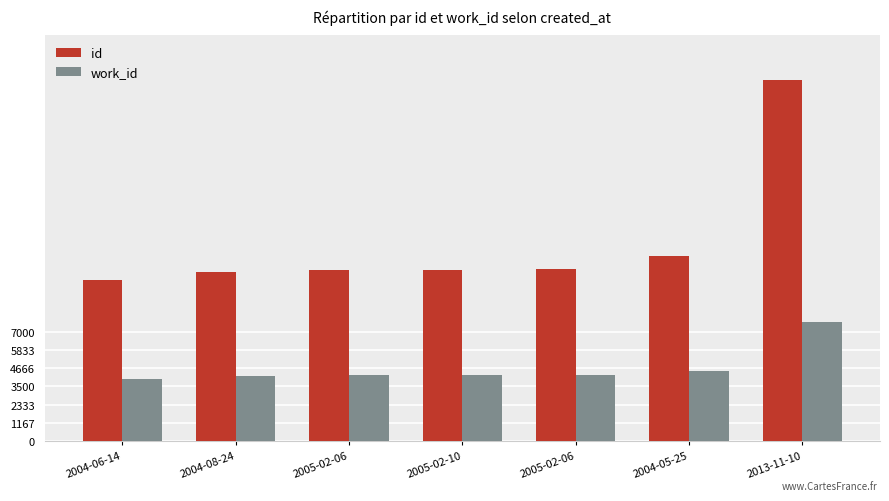

Which series has the largest total across all categories?

id